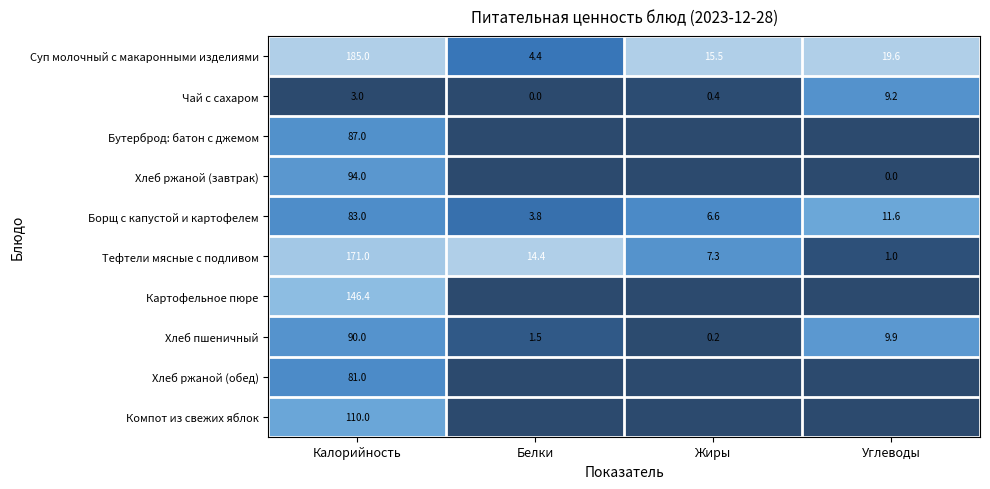

Read the Борщ с капустой и картофелем value at Углеводы.

11.6